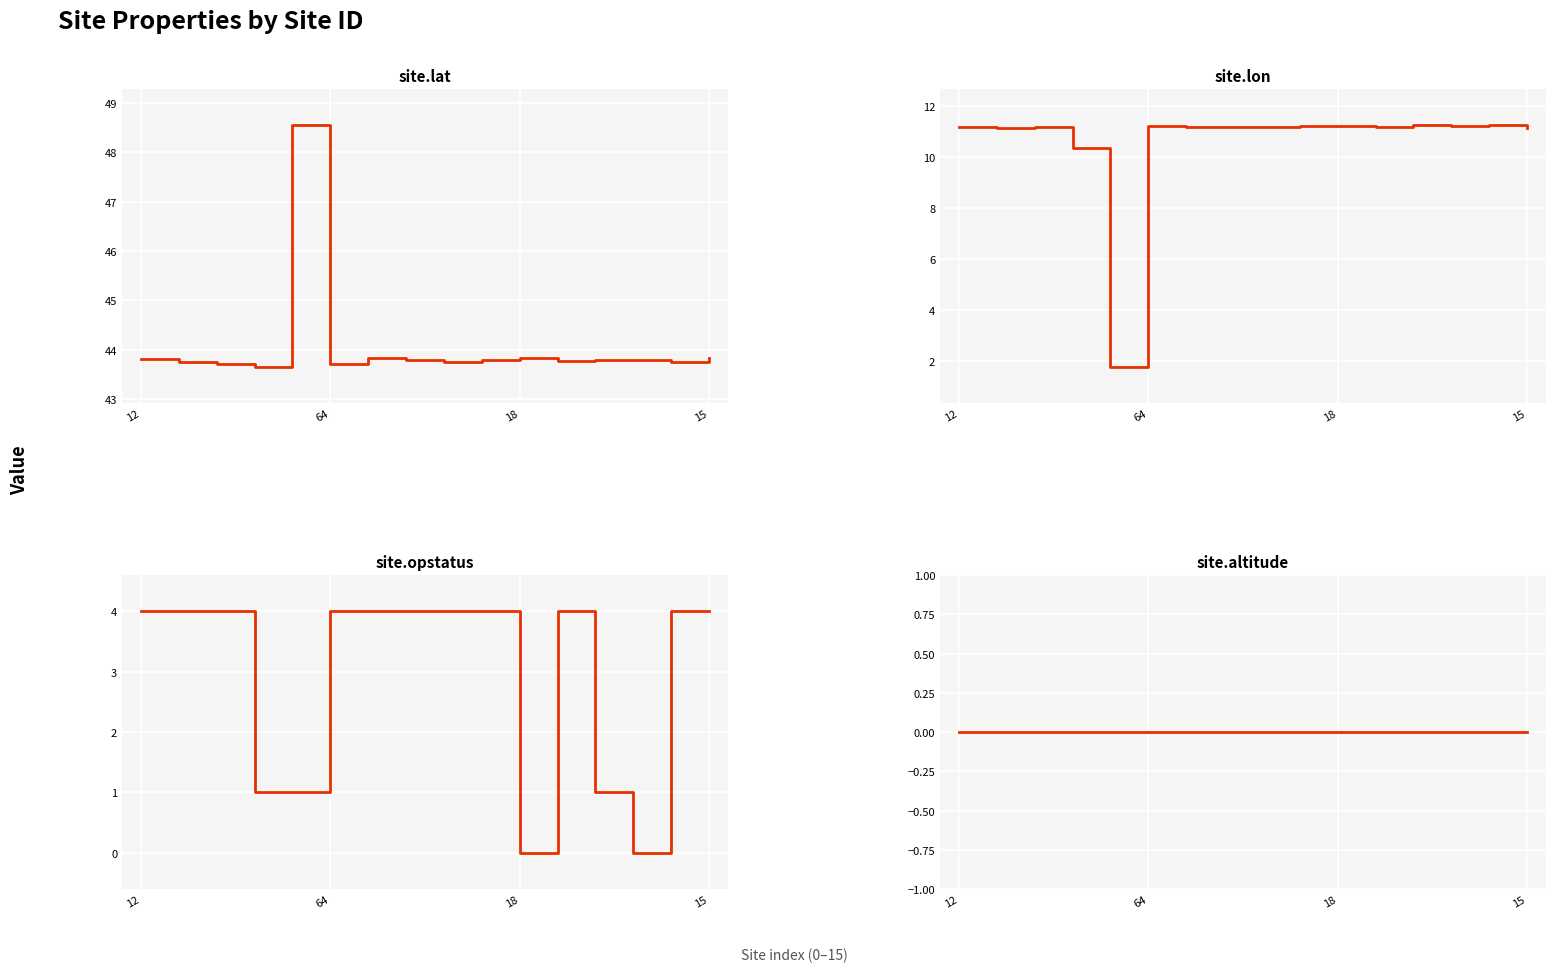

Count the number of data series in this chart.

4